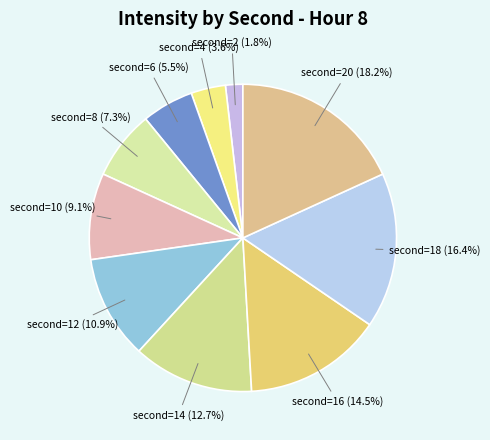

How many slices are in this pie chart?

10